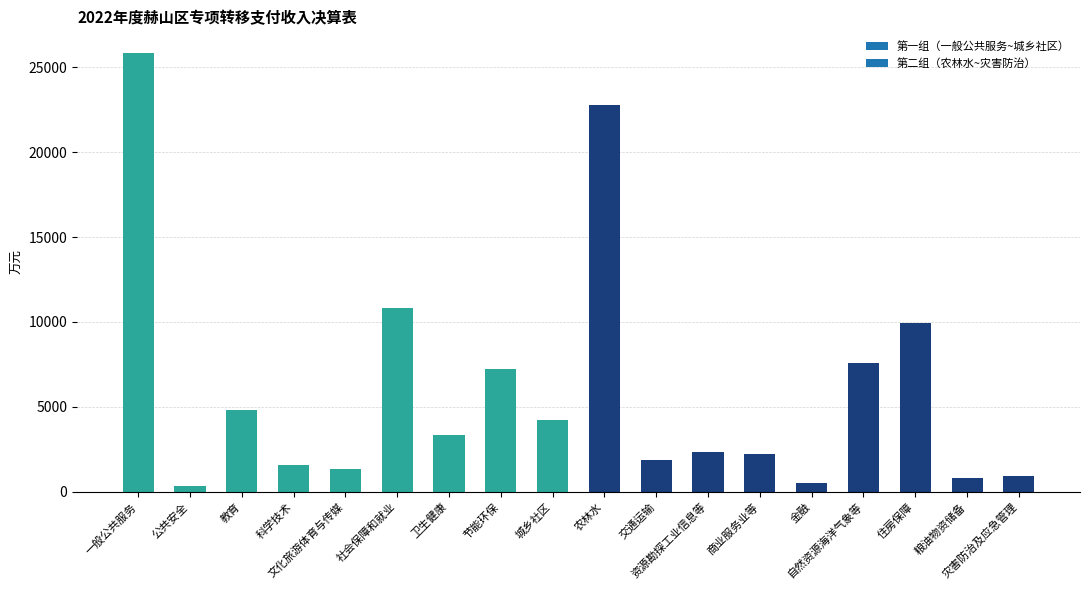

What is the difference between the values at 教育 and 金融?

4285